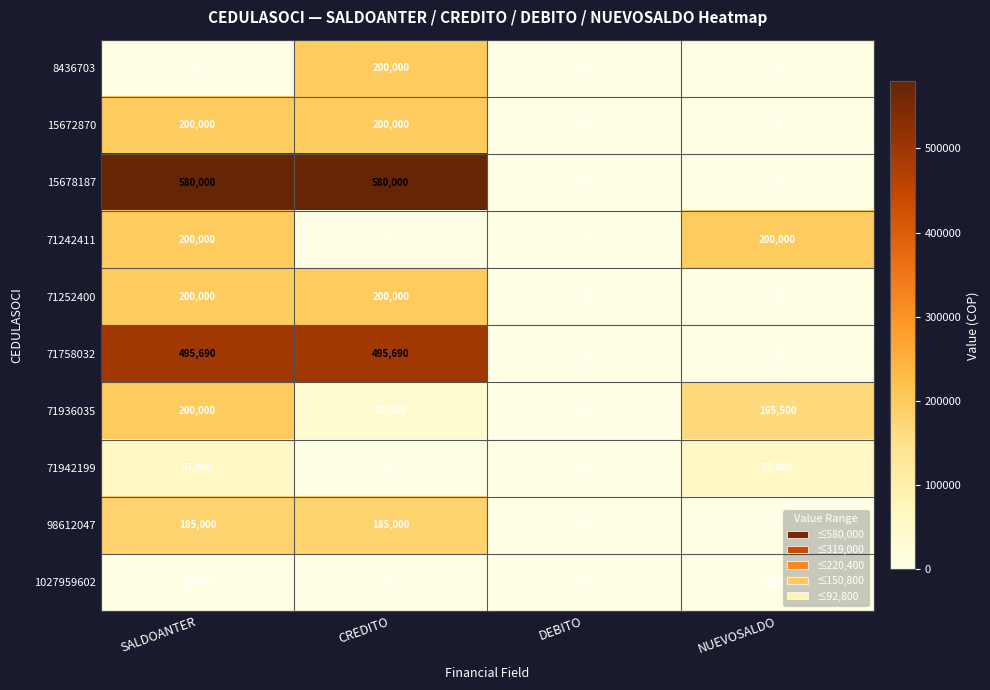

Is it true that 71242411 equals 125930 at CREDITO?

False